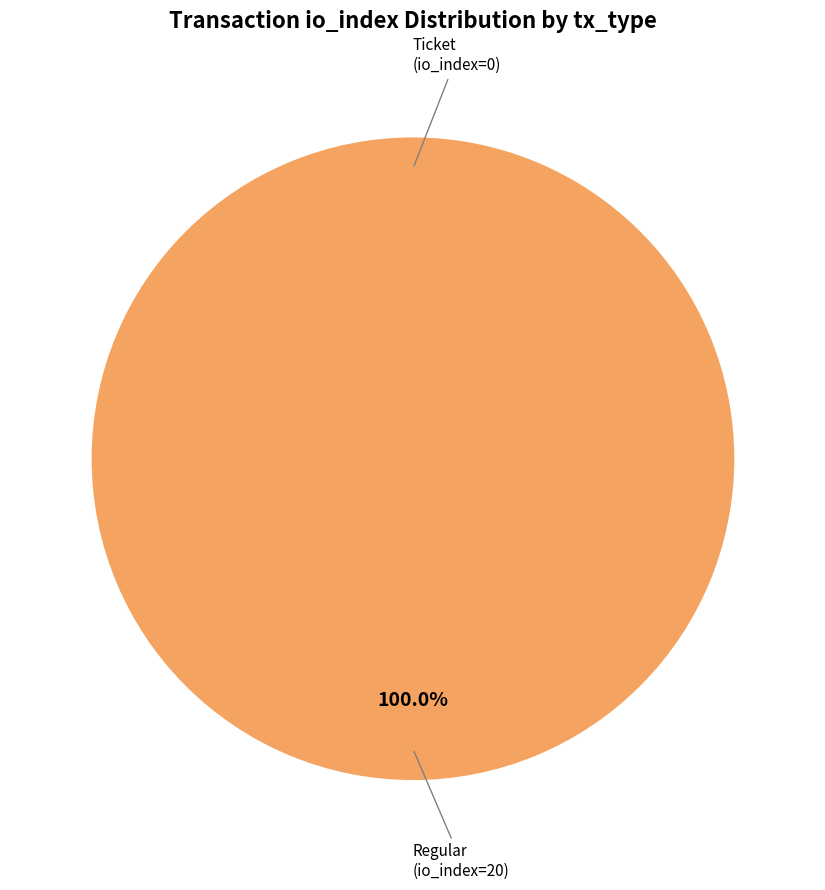

To the nearest percent, what is the difference between the largest and smallest slice percentages?

100%